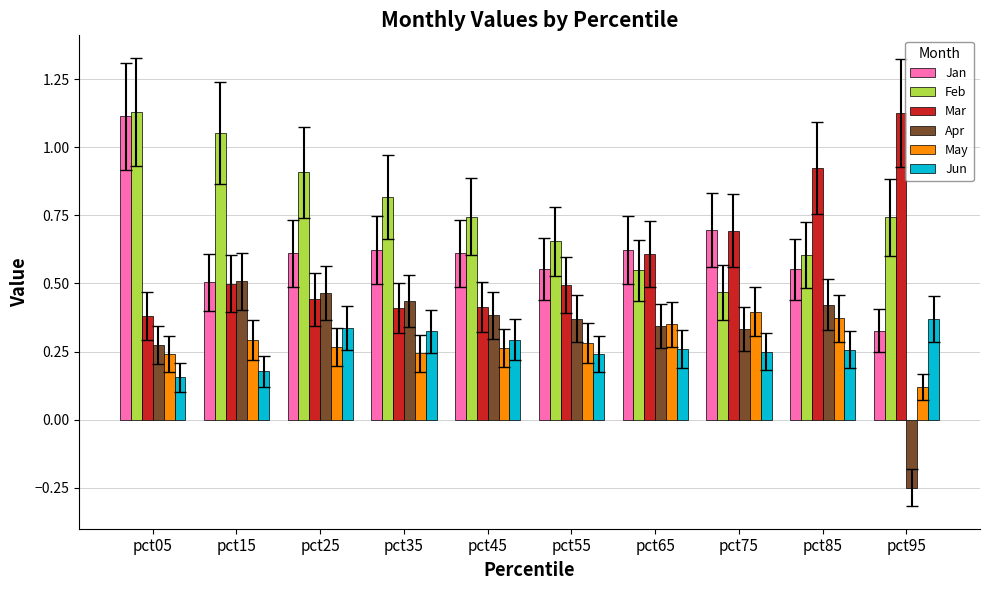

Which category has the highest value in the Feb series?

pct05